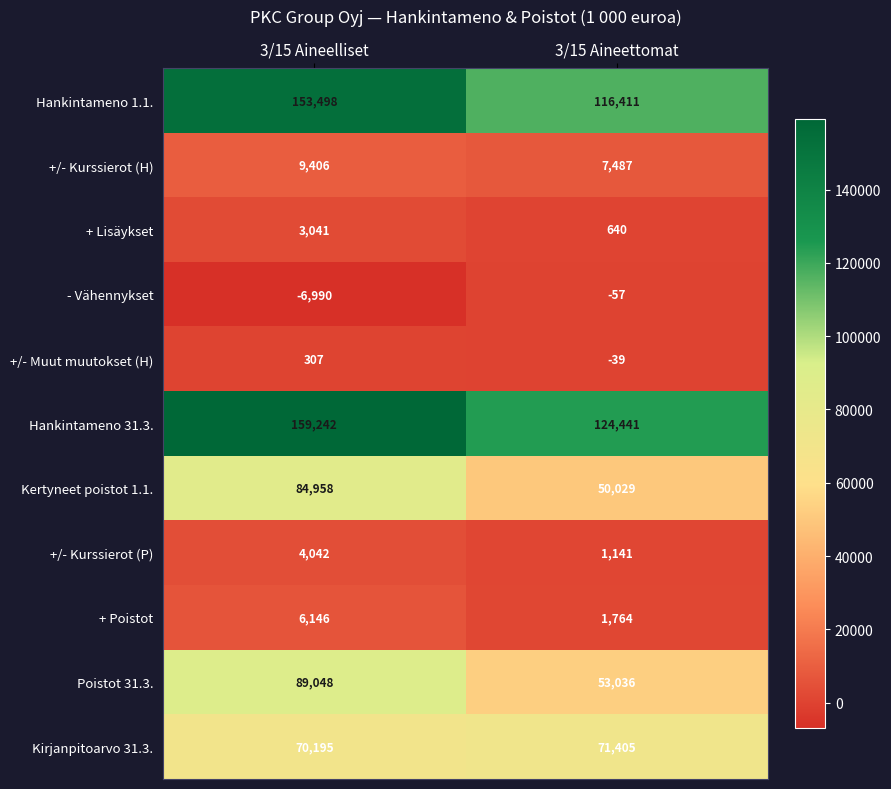

Rank the categories by Kirjanpitoarvo 31.3. value from lowest to highest.

3/15 Aineelliset, 3/15 Aineettomat